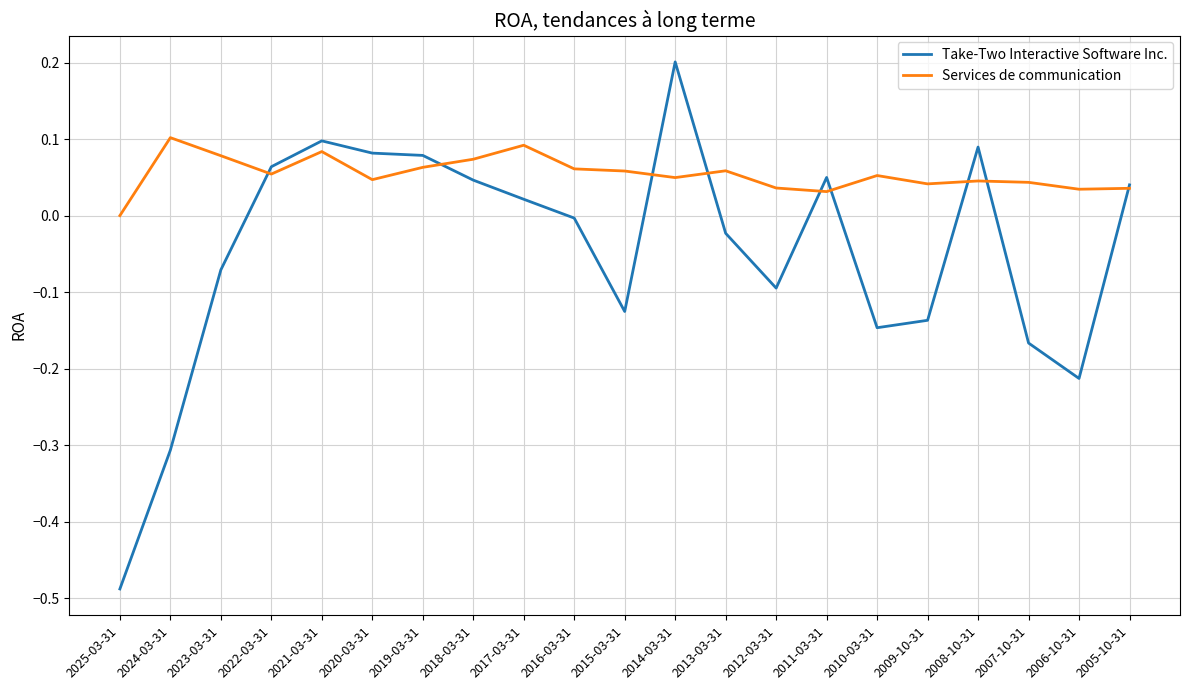

Is it true that Take-Two Interactive Software Inc. equals 0.1 at 2020-03-31?

True